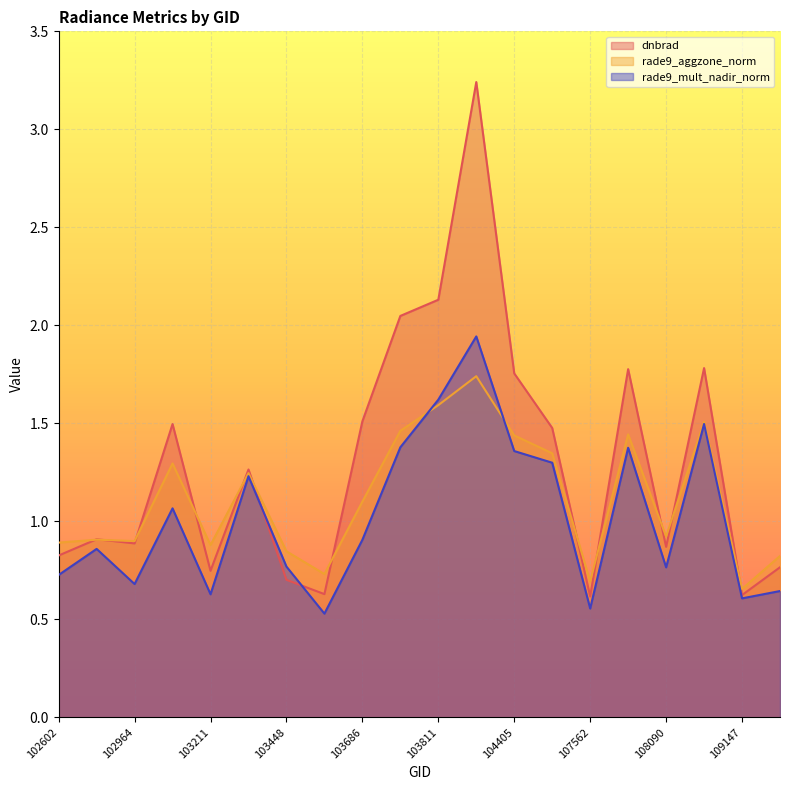

The rade9_aggzone_norm series shows 1.5 at 108974. True or false?

True